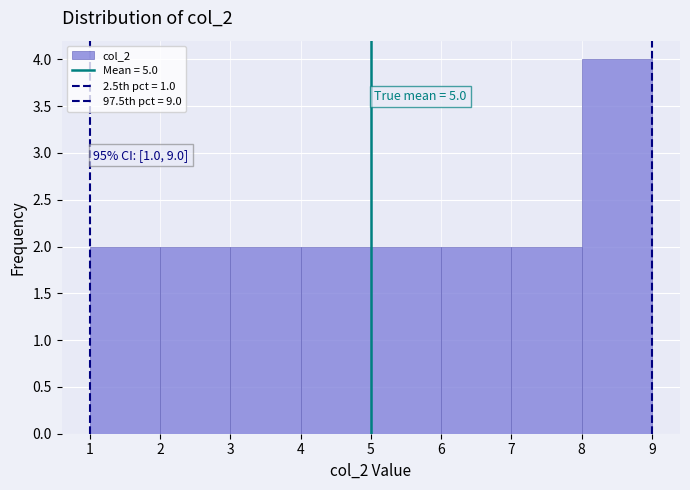

Over which range of the x-axis is the bar tallest?

8 to 9